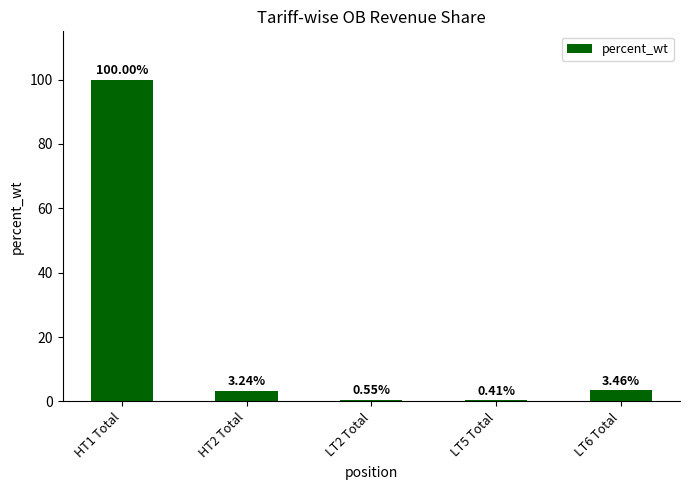

Approximately how many times larger is the value at HT1 Total compared to LT6 Total?

28.9